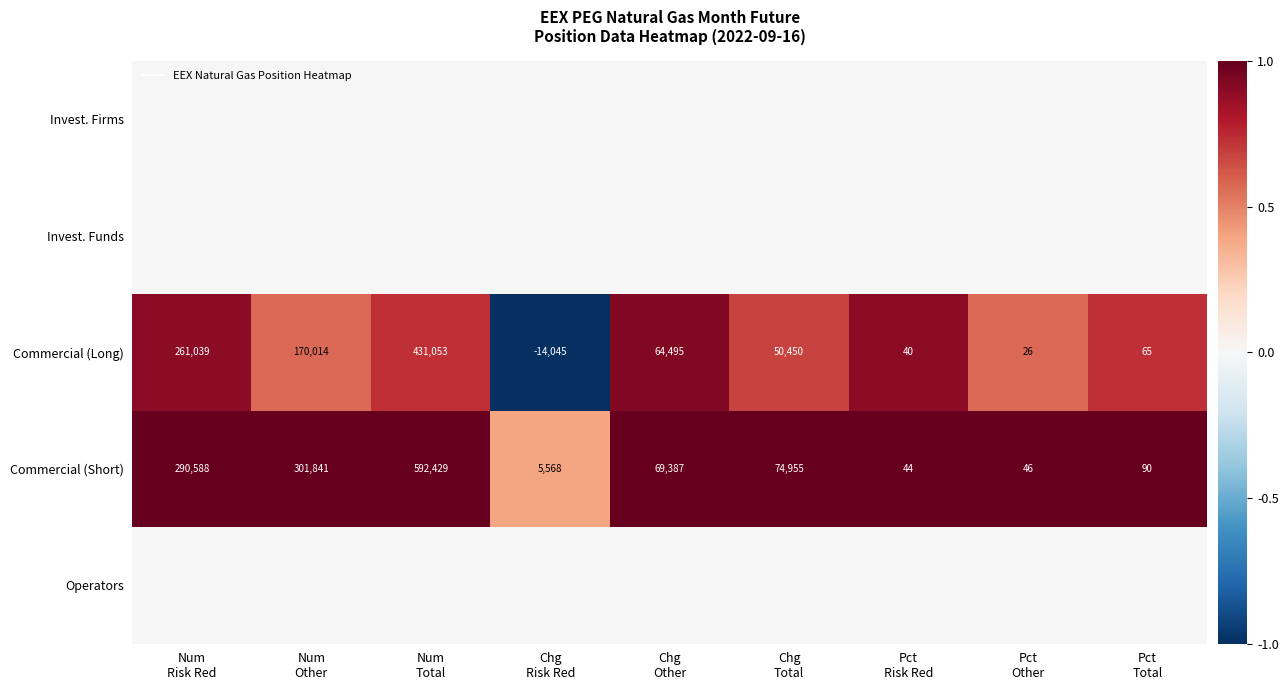

At how many categories does at least one series exceed 0?

9